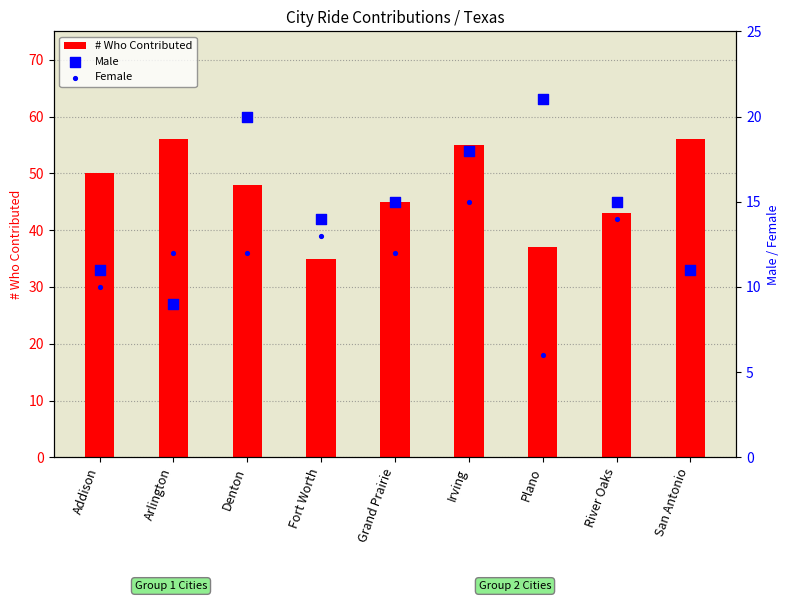

Which series reaches the minimum Y coordinate?

Female